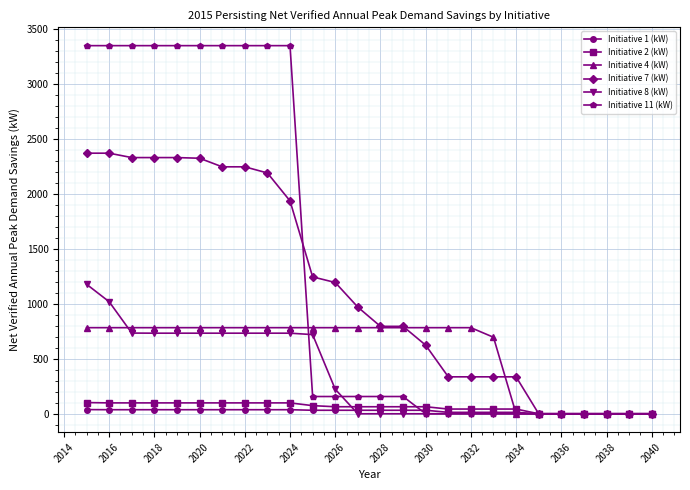

What is the greatest value displayed?

3348